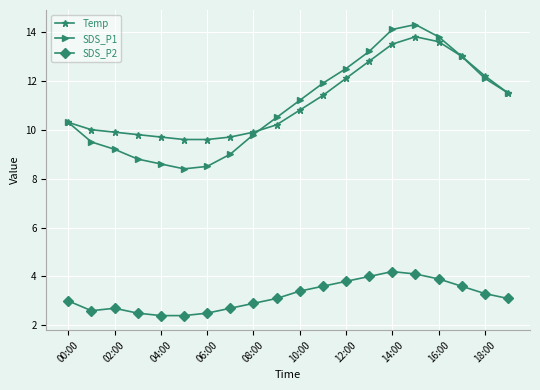

True or false: SDS_P1 and SDS_P2 cross at least once.

False